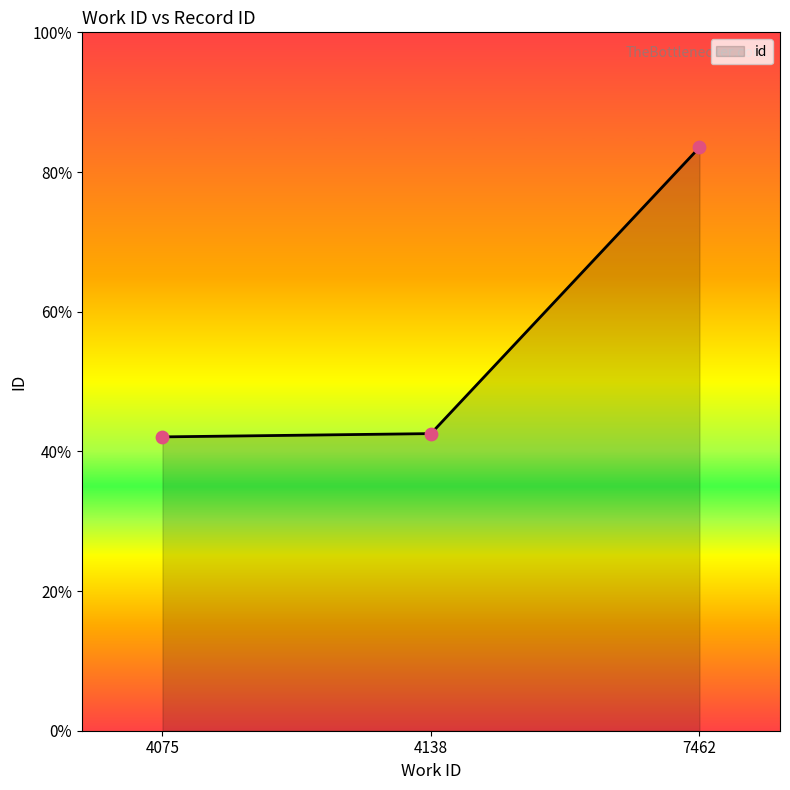

Approximately how many times larger is the value at 4075 compared to 7462?

0.5